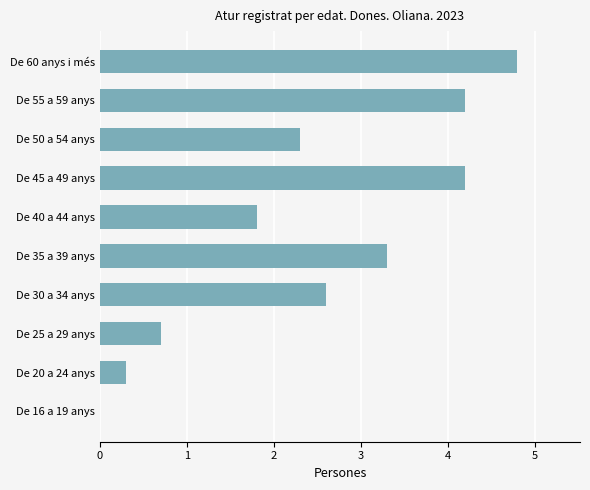

Reading top to bottom, list all the values displayed in this chart.

De 60 anys i més=4.8	De 55 a 59 anys=4.2	De 50 a 54 anys=2.3	De 45 a 49 anys=4.2	De 40 a 44 anys=1.8	De 35 a 39 anys=3.3	De 30 a 34 anys=2.6	De 25 a 29 anys=0.7	De 20 a 24 anys=0.3	De 16 a 19 anys=0.0